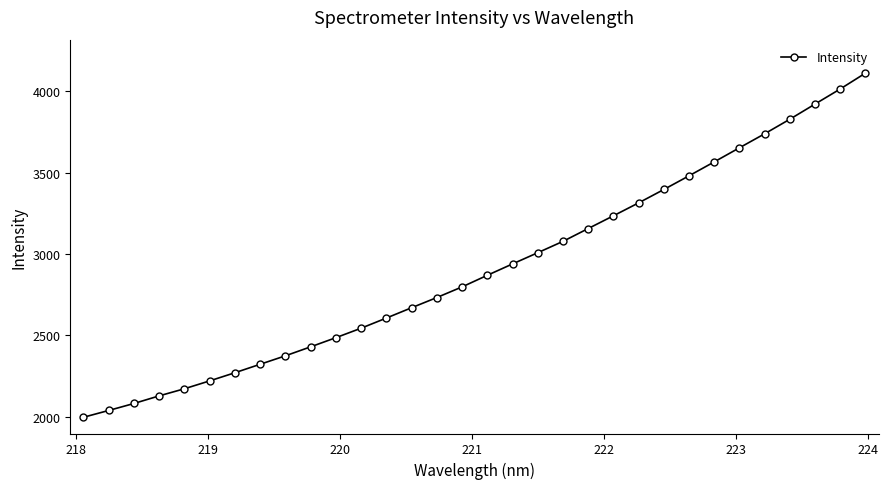

What is the value of the 12th point from the left?

2544.3